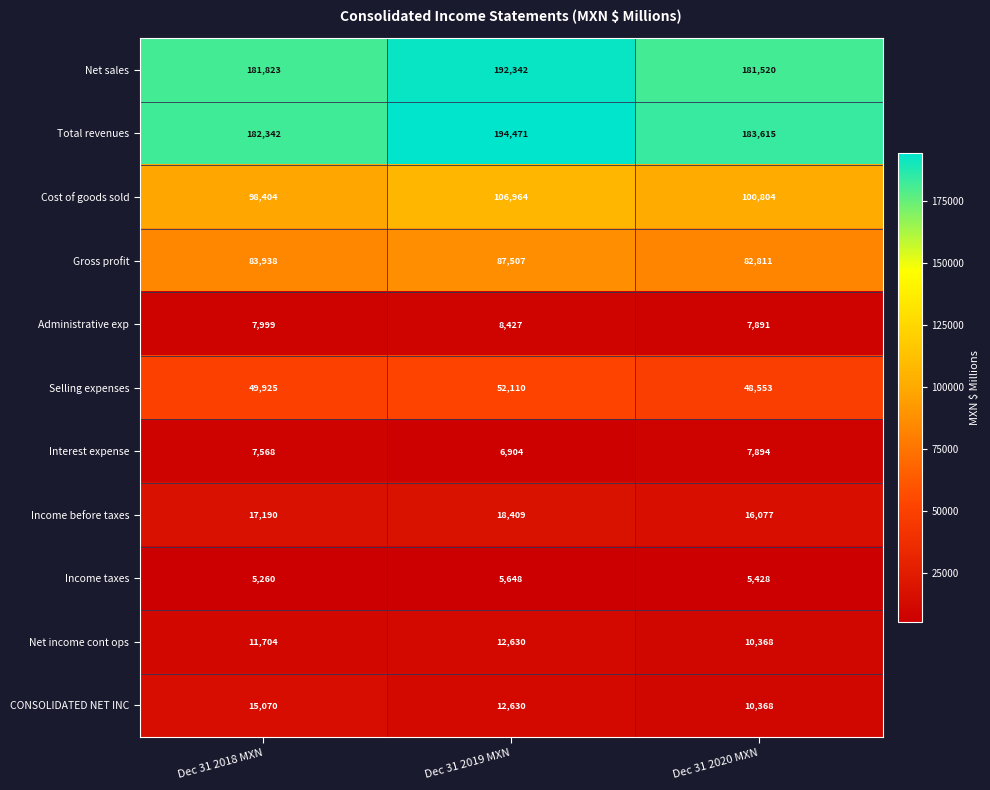

At which category does the chart reach its minimum across all series?

Dec 31 2018 MXN